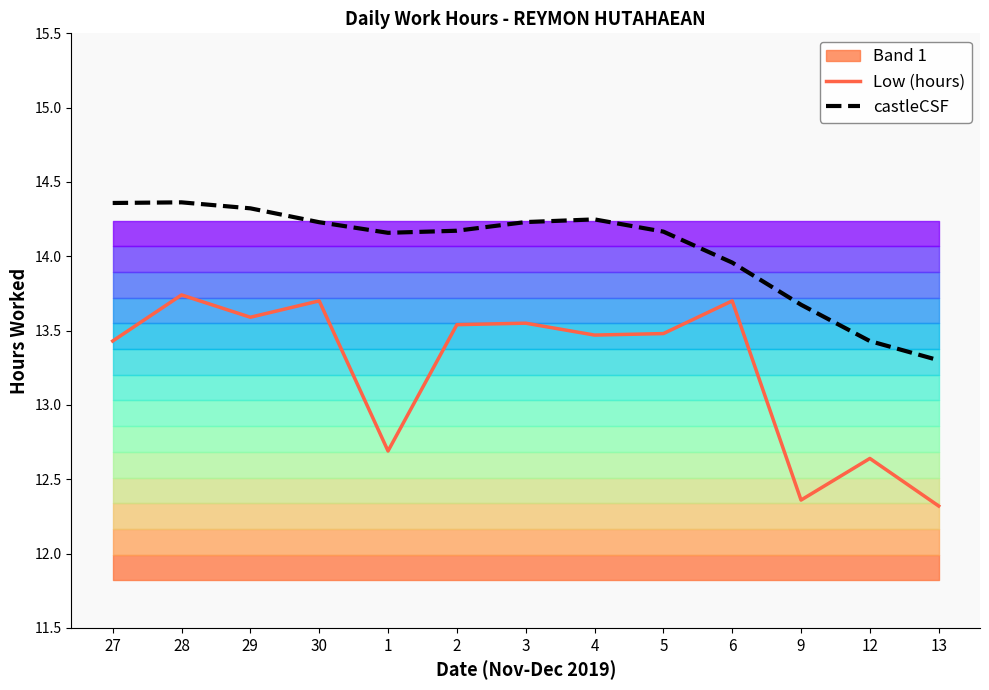

What is the label of the 13th point from the right?

27